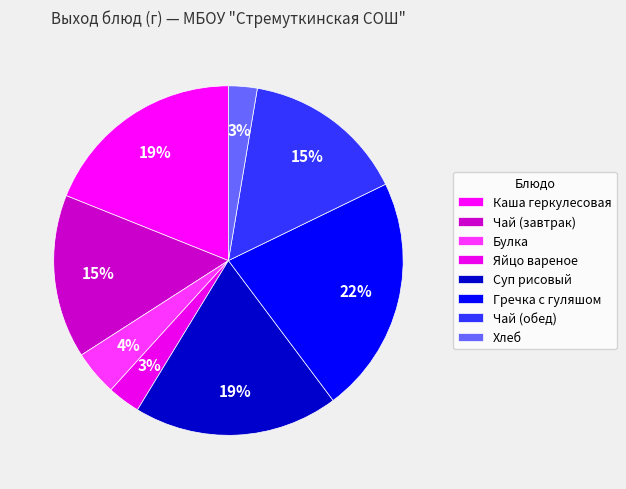

Does any single category account for the majority?

No